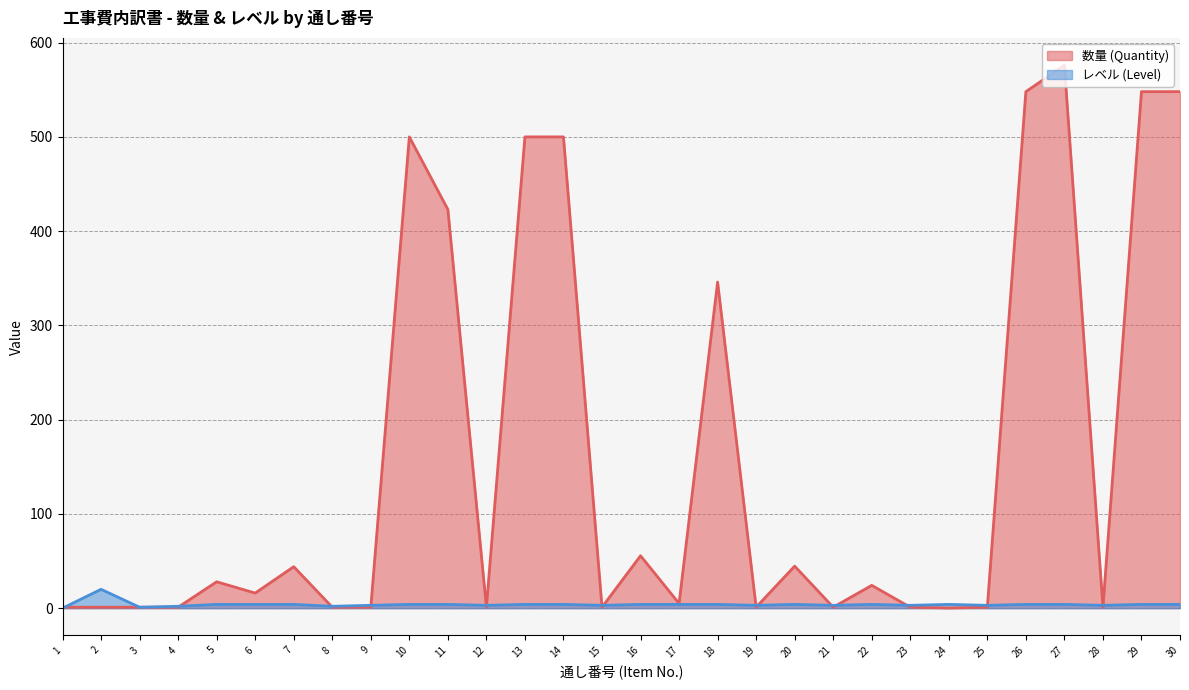

List the labels in order of レベル (Level) value, largest first.

2, 5, 6, 7, 10, 11, 13, 14, 16, 17, 18, 20, 22, 24, 26, 27, 29, 30, 9, 12, 15, 19, 21, 23, 25, 28, 4, 8, 3, 1